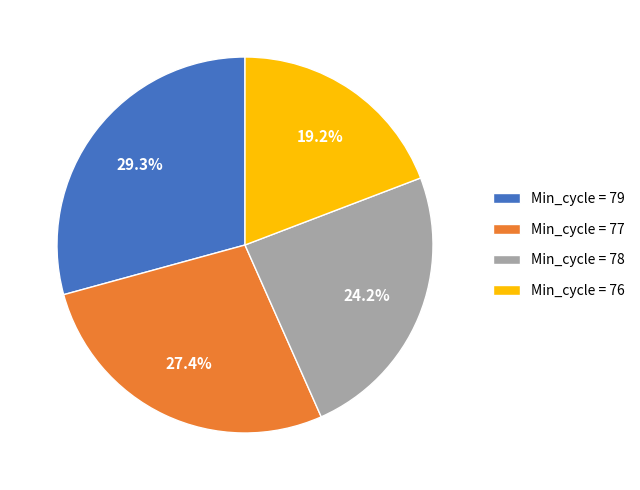

Between Min_cycle = 76 and Min_cycle = 79, which is larger?

Min_cycle = 79